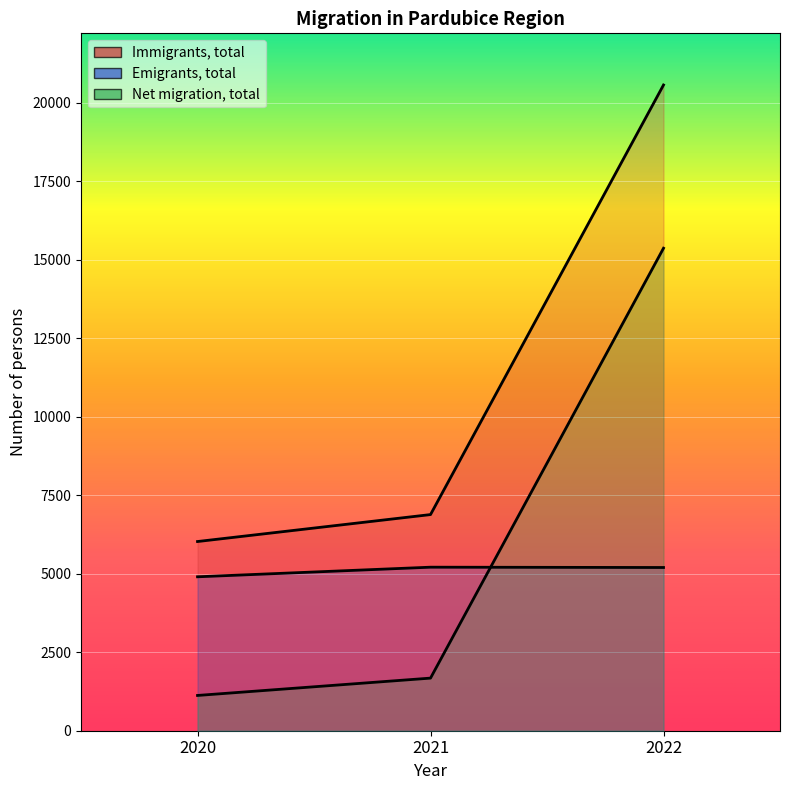

What is the value of the Immigrants, total point at the 3rd from the left?

20560